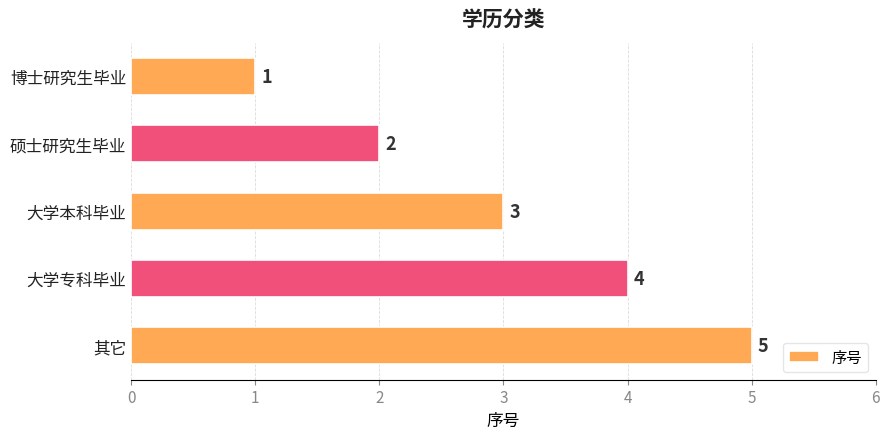

Does the chart contain any negative values?

No